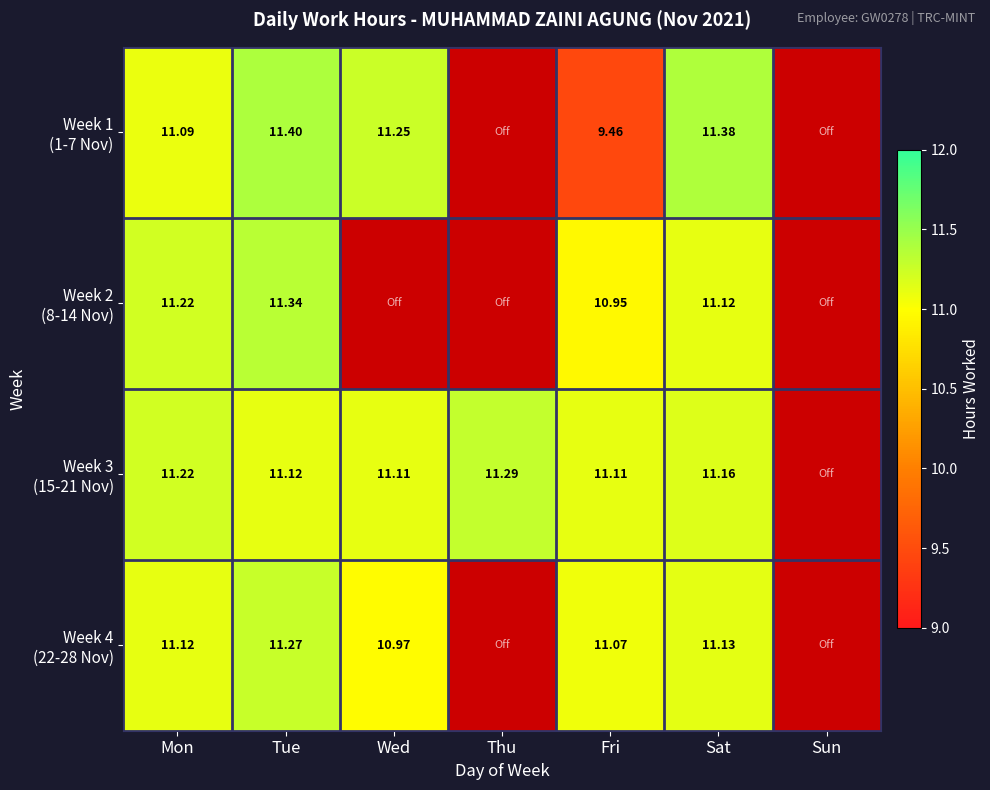

How many data points in Week 4 (22-28 Nov) are less than 11?

2